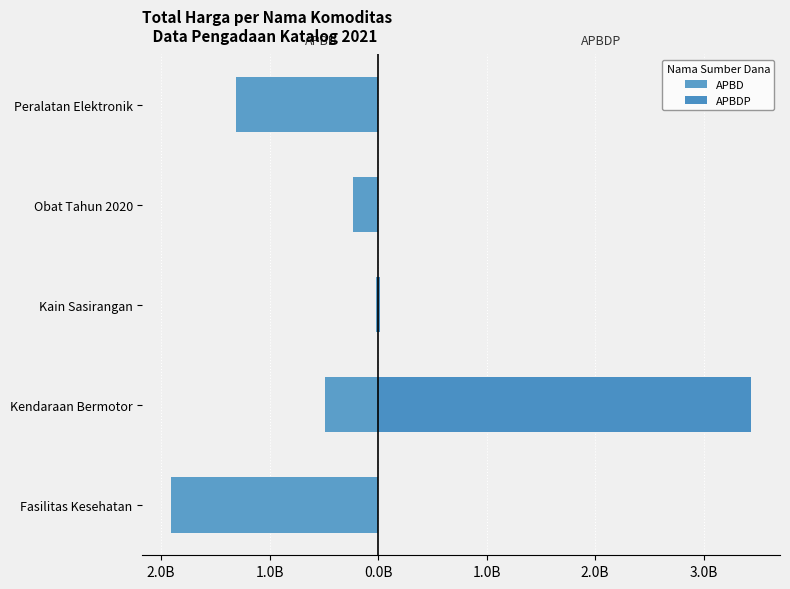

Reading left to right, list all the values displayed in this chart.

APBD: -1903867900	-493000000	-18900000	-233126170	-1310870800
APBDP: 0	3436564100	19175000	0	0